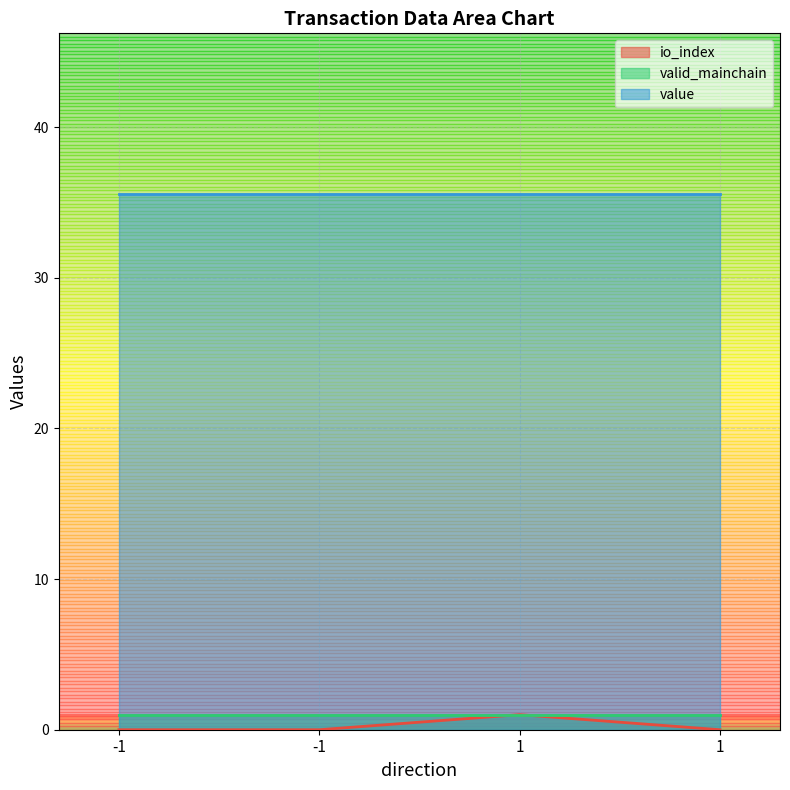

What is the difference between the highest and lowest values at -1?

35.6